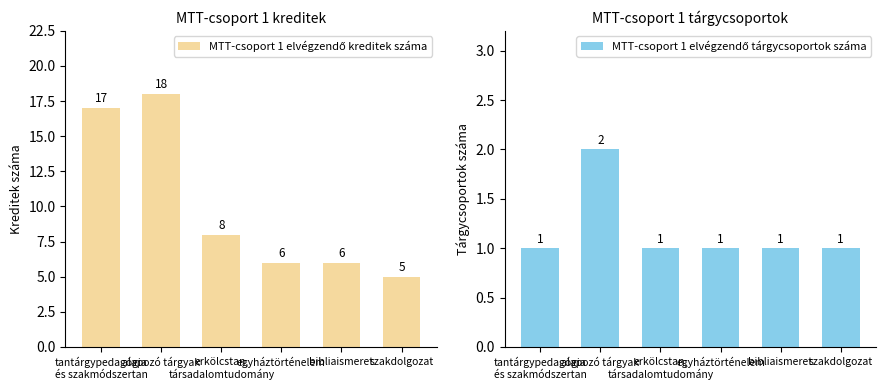

What is the lowest value of the MTT-csoport 1 elvégzendő kreditek száma series?

5